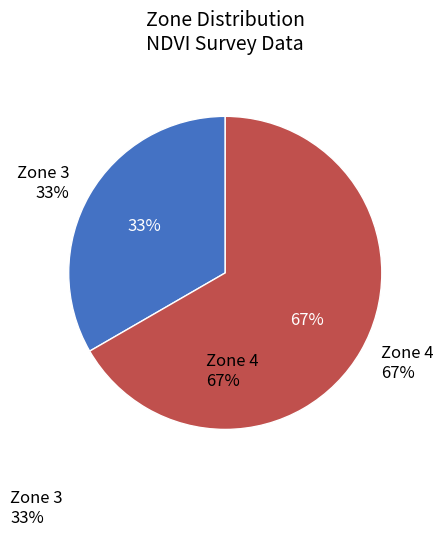

True or false: Zone 4 accounts for 79% of the total.

False